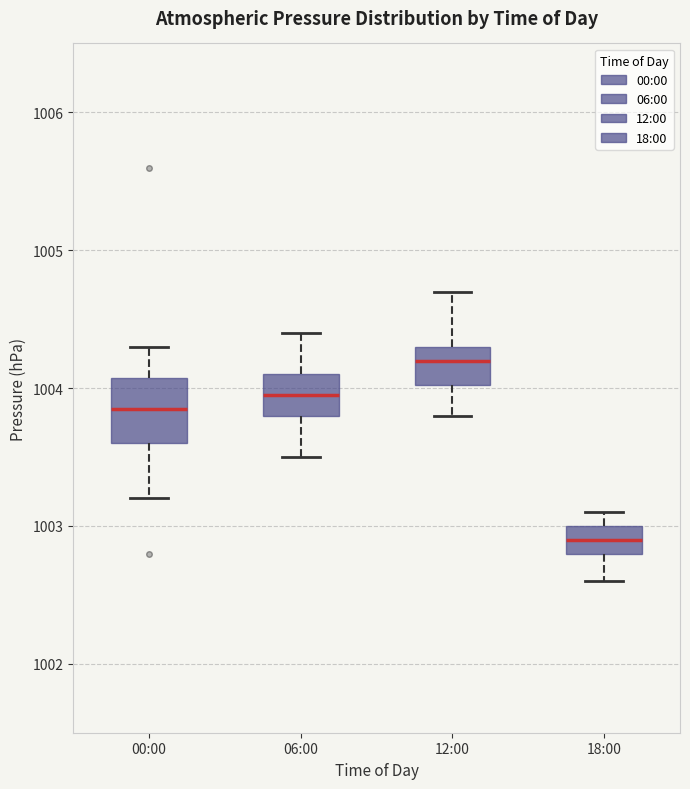

Which box's median line is the highest?

12:00